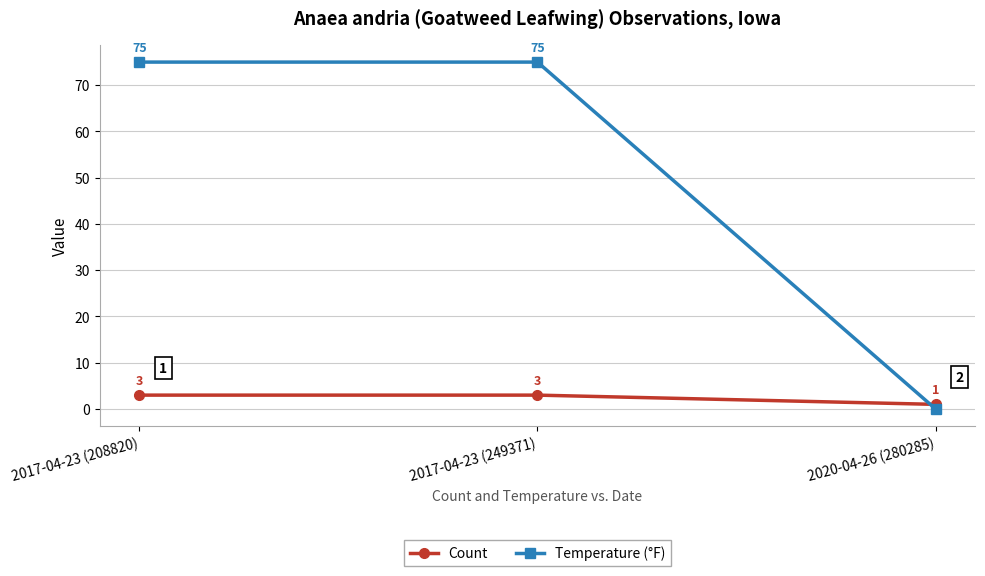

Rank the series by their maximum value, from lowest to highest.

Count, Temperature (°F)